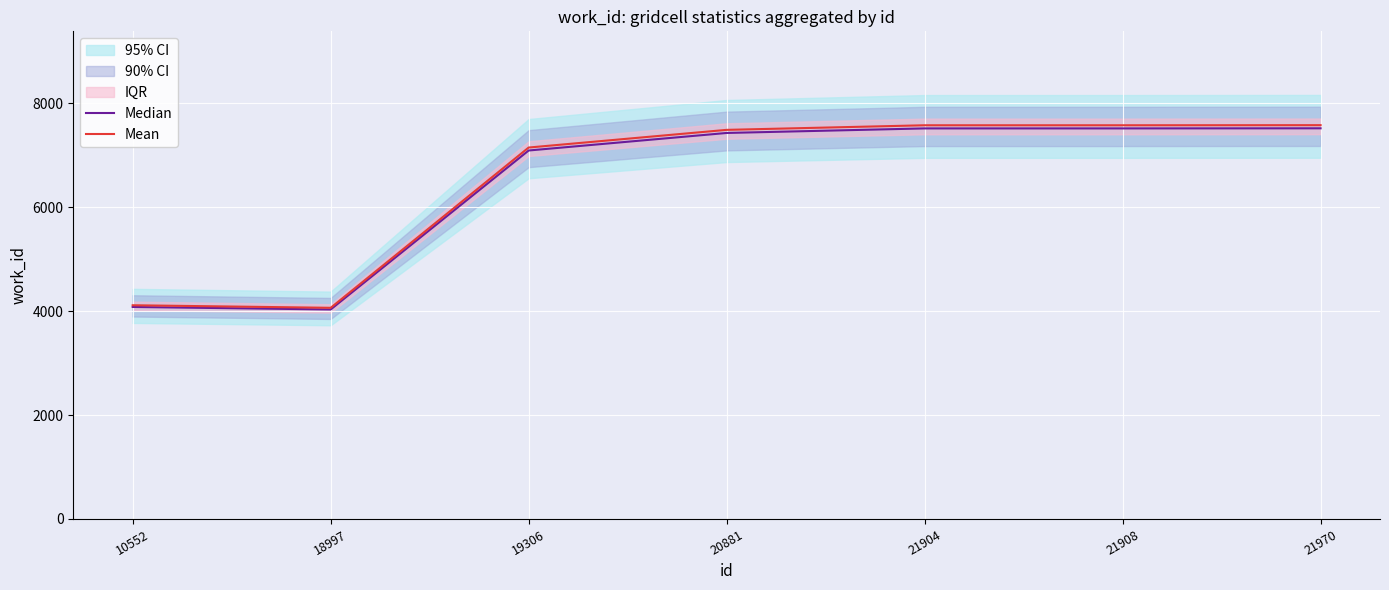

Does the chart display data point markers on the line(s)?

No